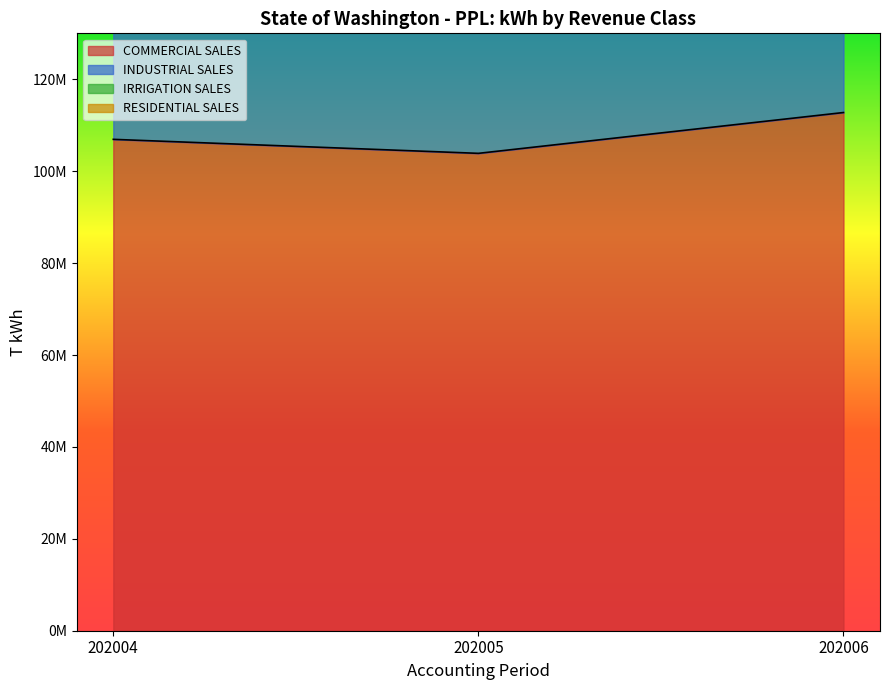

Reading left to right, transcribe all the data shown in this chart.

COMMERCIAL SALES: 202004=106930672	202005=103884187	202006=112766733
IRRIGATION SALES: 202004=176550473	202005=189134812	202006=211000494